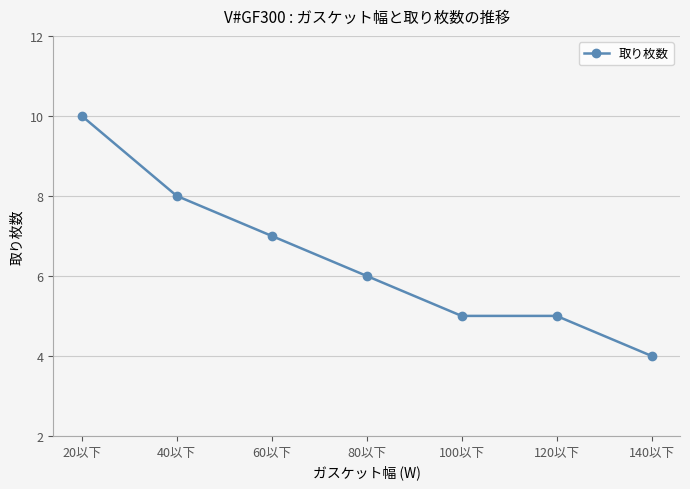

Reading left to right, extract all data points from this chart.

10	8	7	6	5	5	4